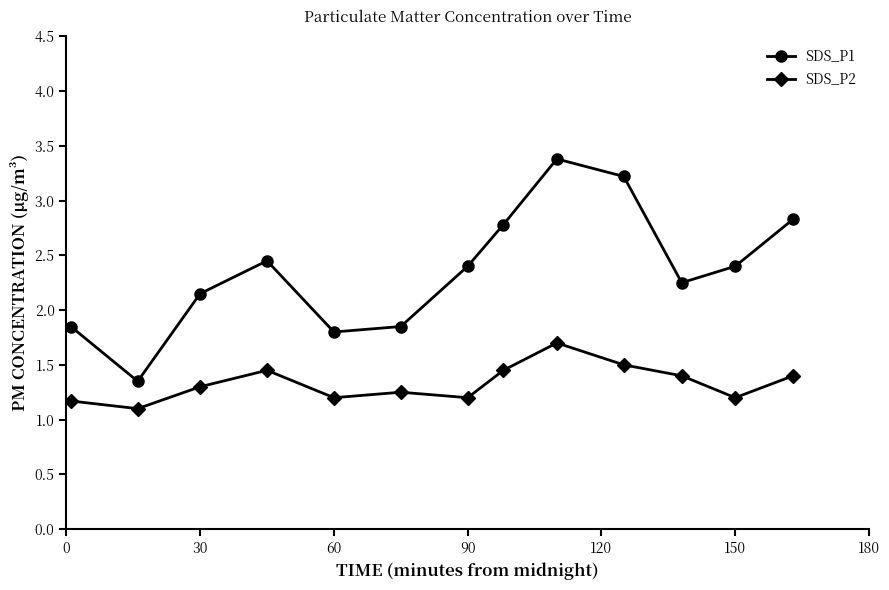

What is the difference between the maximum and minimum values in the SDS_P1 series?

2.0